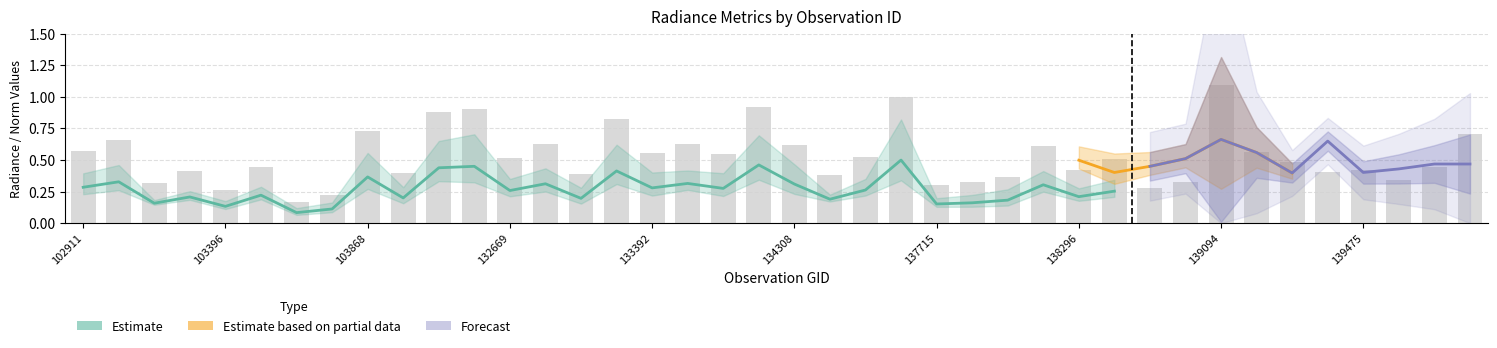

Does the chart contain any negative values?

No